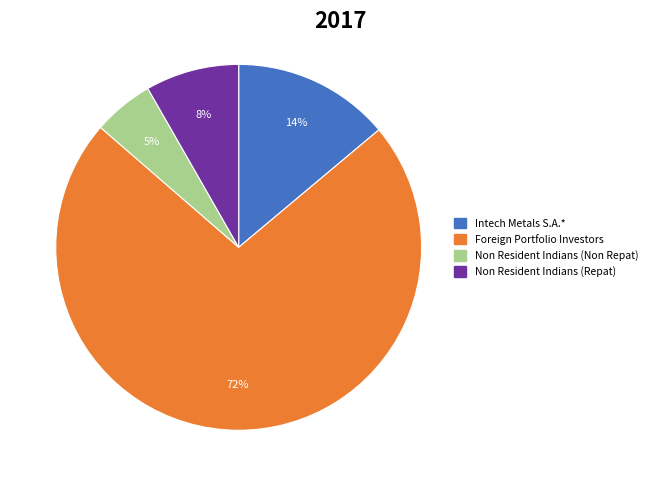

Do Foreign Portfolio Investors and Intech Metals S.A.* together represent more than half of the pie?

Yes